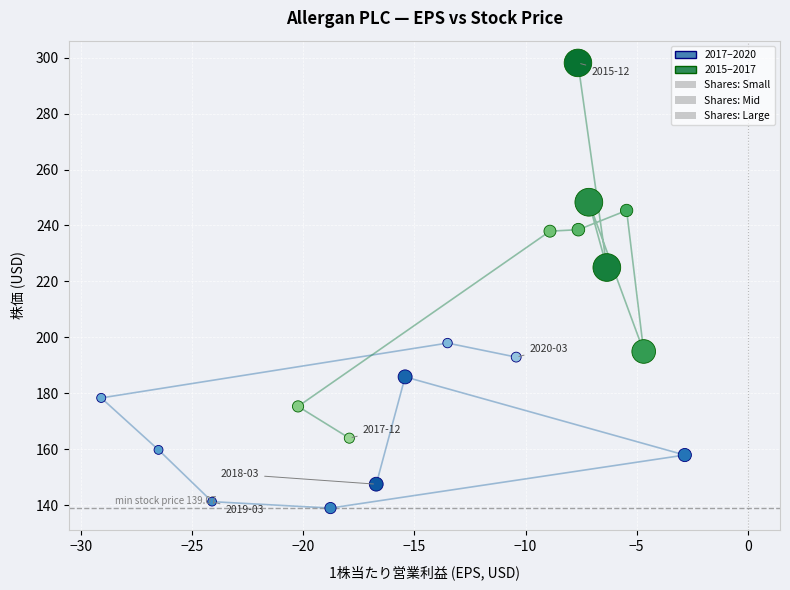

Which series reaches the minimum Y coordinate?

2017–2020